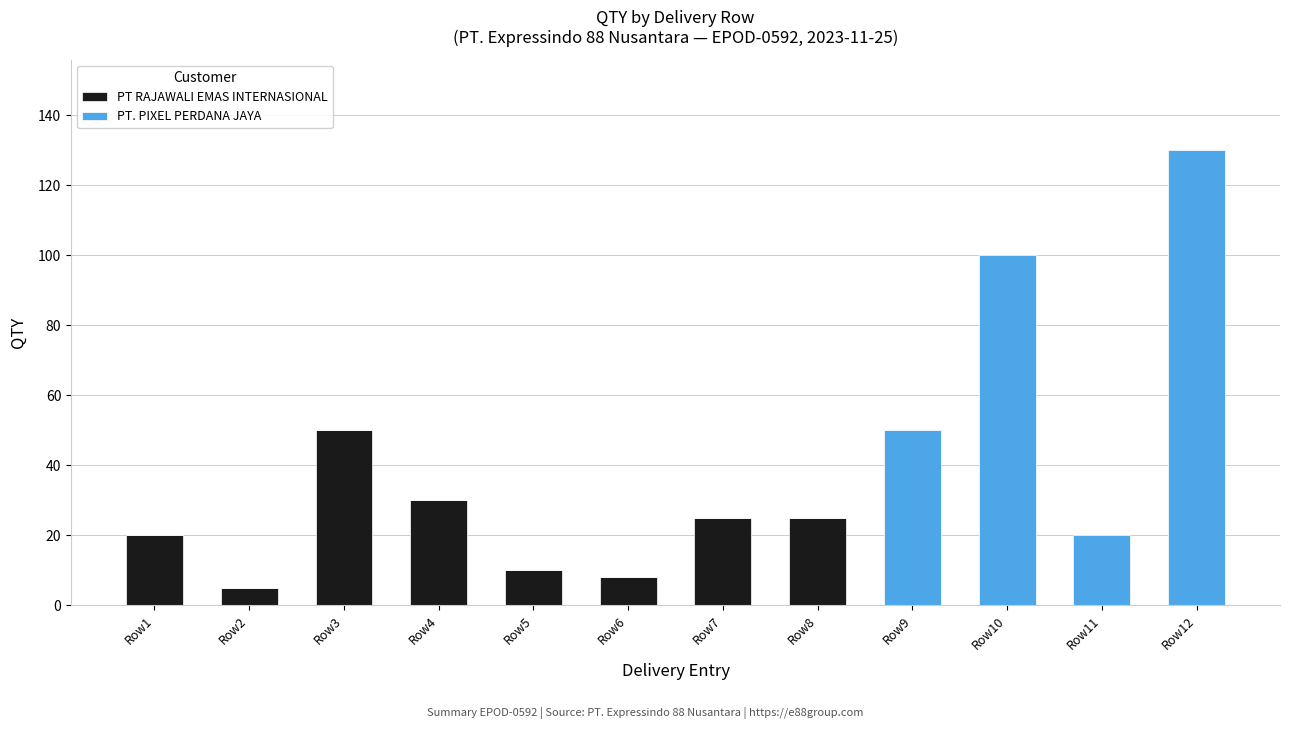

At which label does PT RAJAWALI EMAS INTERNASIONAL reach its peak?

Row3